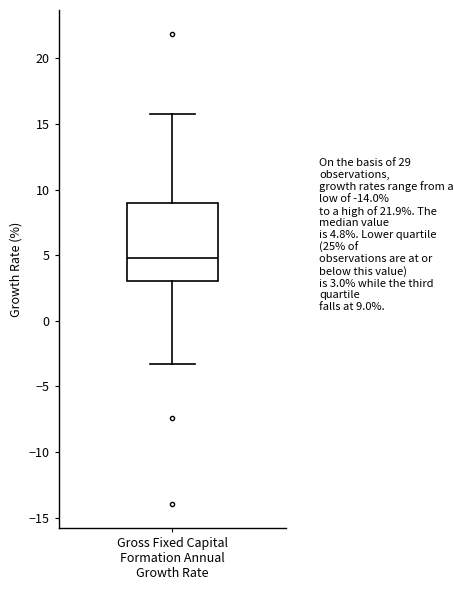

Transcribe this box plot: give where the median line is, the range the box spans, and where the two whiskers end, as read against the y-axis. The values are not printed on the chart, so give them approximately, as read against the axis.

median 5.0, box 3.0 to 9.0, whiskers -3.5 to 16.0